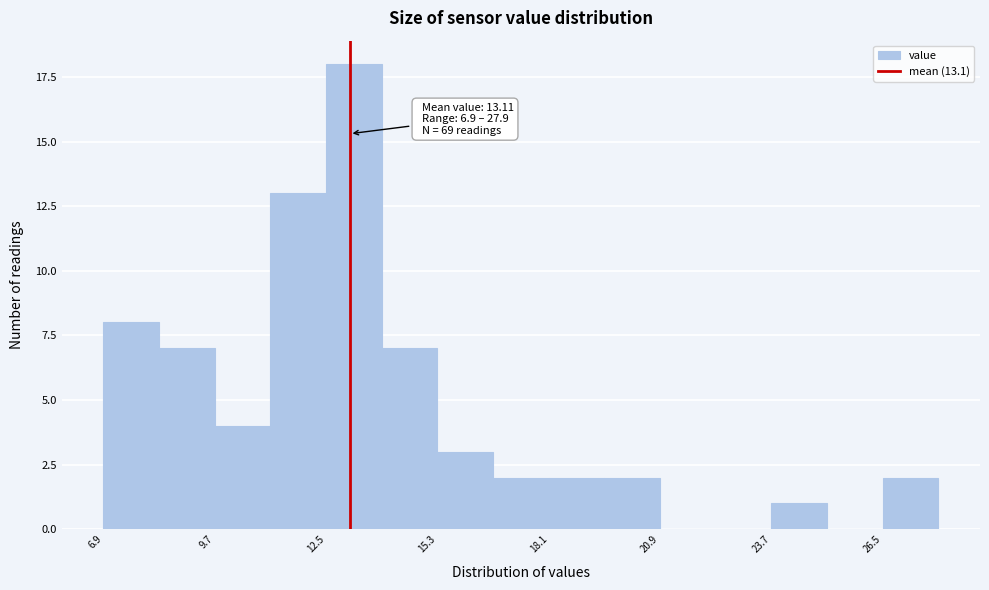

Read against the x-axis, roughly where is the centre of the tallest bar?

13.0